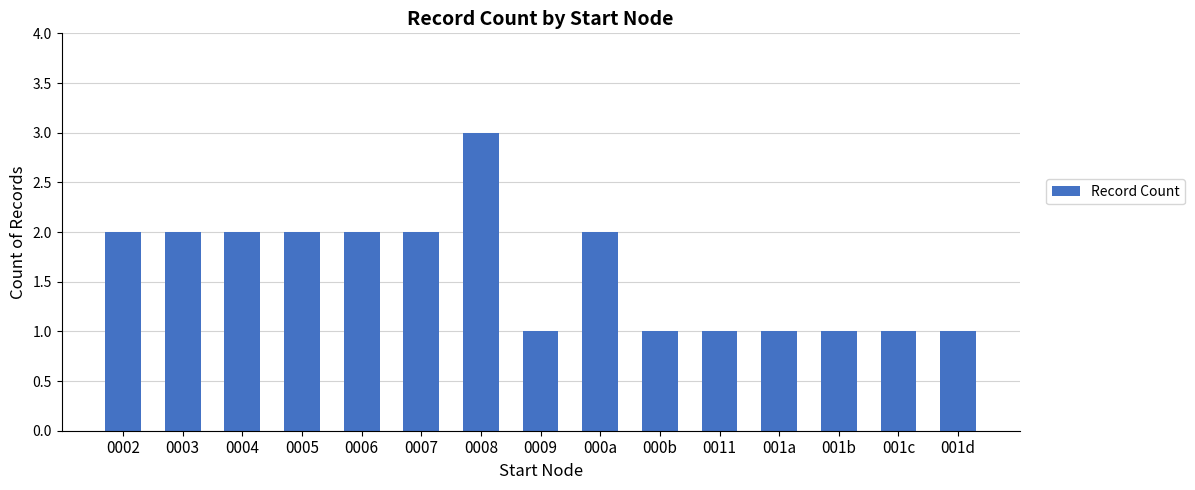

Reading left to right, extract all data points from this chart.

2	2	2	2	2	2	3	1	2	1	1	1	1	1	1